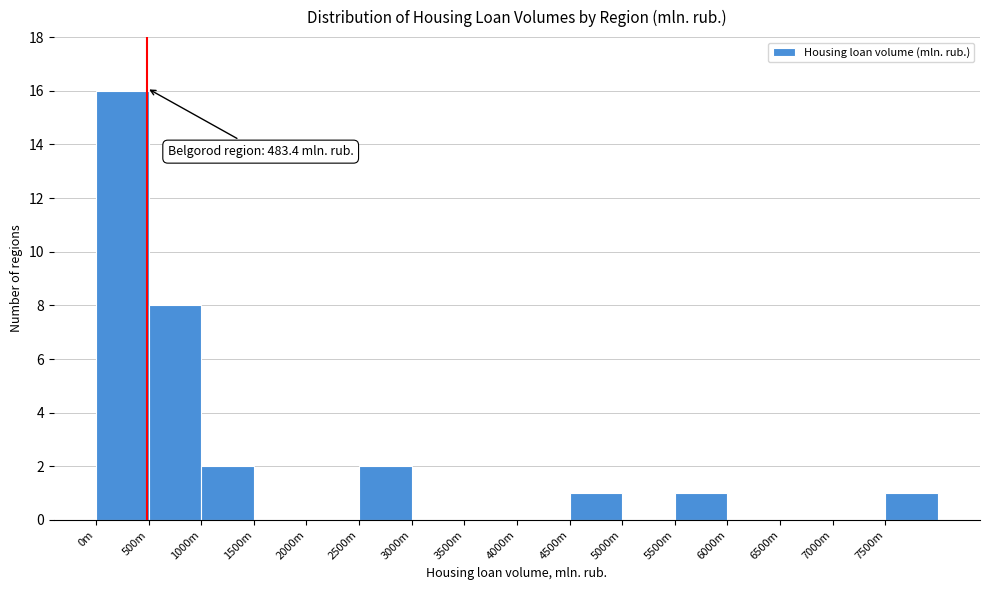

Reading left to right, list all the values displayed in this chart.

0m=16	500m=8	1000m=2	1500m=0	2000m=0	2500m=2	3000m=0	3500m=0	4000m=0	4500m=1	5000m=0	5500m=1	6000m=0	6500m=0	7000m=0	7500m=1